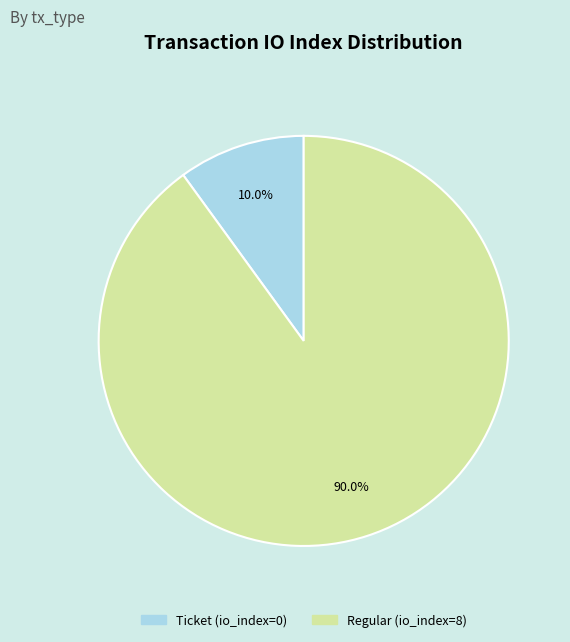

Between Regular (io_index=8) and Ticket (io_index=0), which is larger?

Regular (io_index=8)